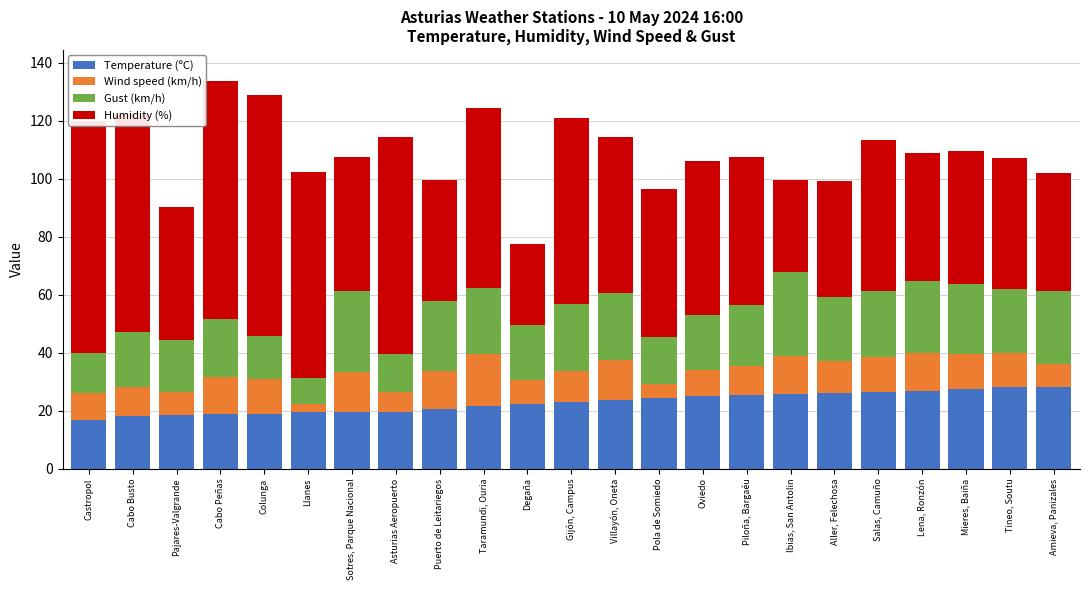

The value of Temperature (ºC) at Villayón, Oneta is 23.5. True or false?

True